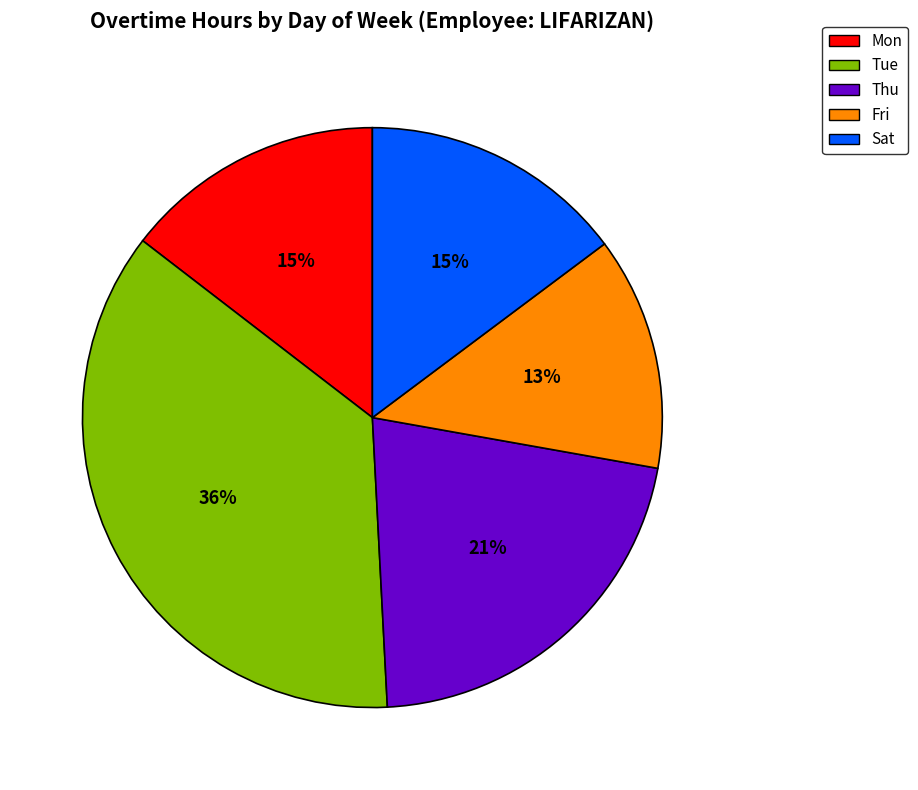

Between Tue and Fri, which is larger?

Tue